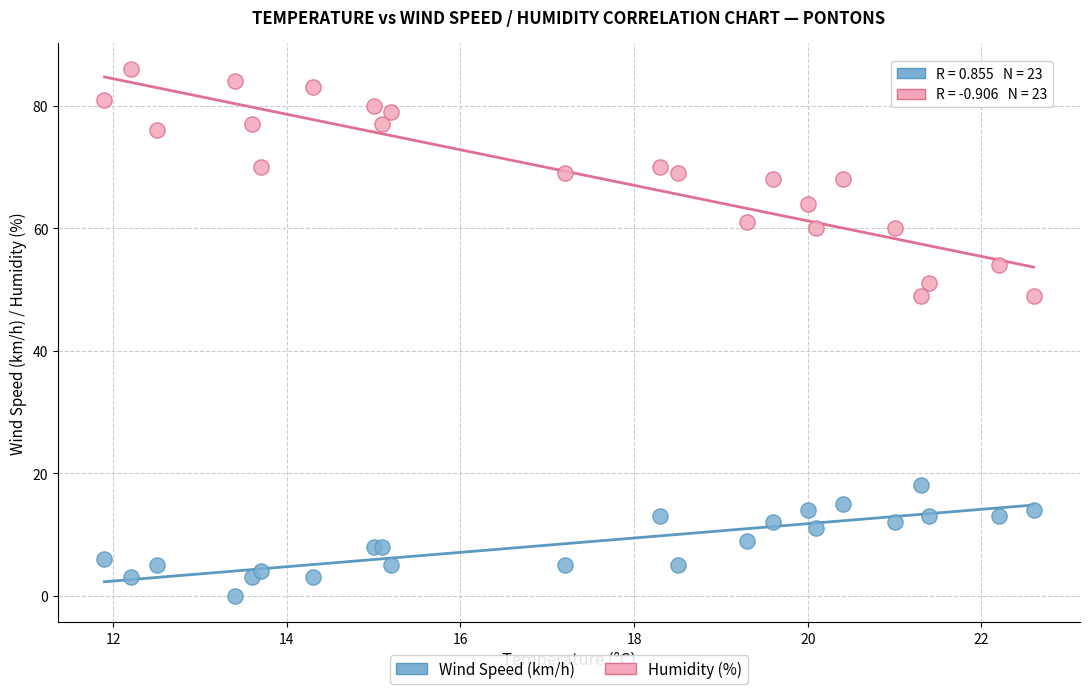

Which series has the largest Y range (max minus min)?

Humidity (%)